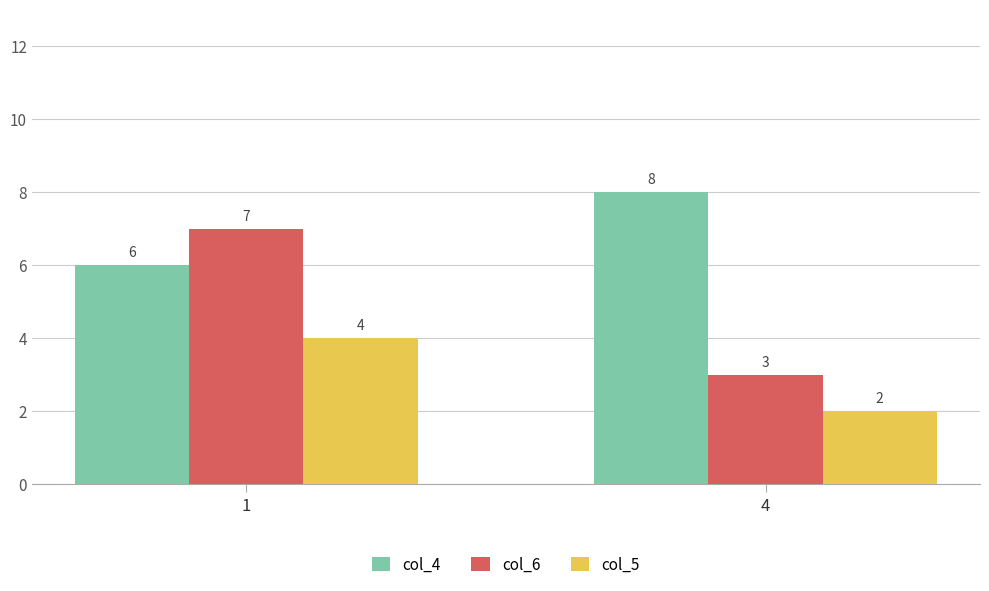

What are all the series names shown in the legend?

col_4, col_6, col_5